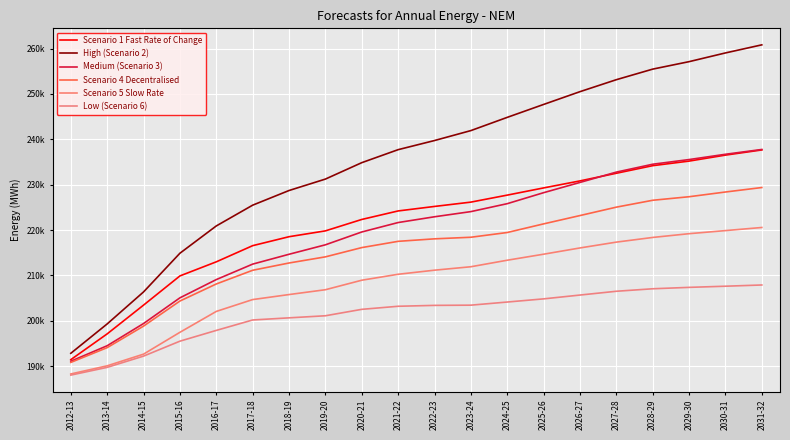

Where is Scenario 4 Decentralised nearest to the value 210095?

2017-18